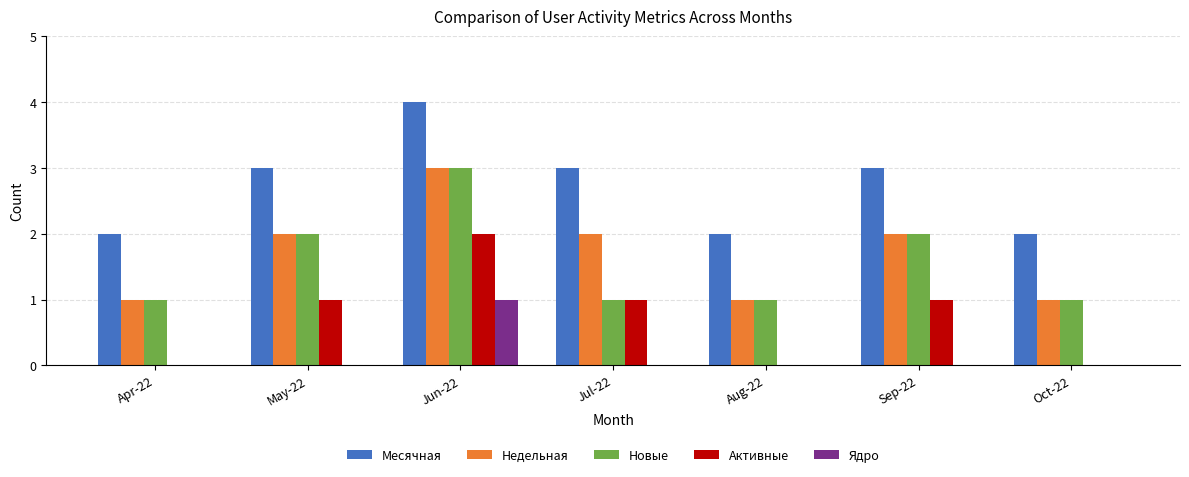

Reading left to right, list all the values displayed in this chart.

Месячная: Apr-22=2	May-22=3	Jun-22=4	Jul-22=3	Aug-22=2	Sep-22=3	Oct-22=2
Недельная: Apr-22=1	May-22=2	Jun-22=3	Jul-22=2	Aug-22=1	Sep-22=2	Oct-22=1
Новые: Apr-22=1	May-22=2	Jun-22=3	Jul-22=1	Aug-22=1	Sep-22=2	Oct-22=1
Активные: Apr-22=0	May-22=1	Jun-22=2	Jul-22=1	Aug-22=0	Sep-22=1	Oct-22=0
Ядро: Apr-22=0	May-22=0	Jun-22=1	Jul-22=0	Aug-22=0	Sep-22=0	Oct-22=0